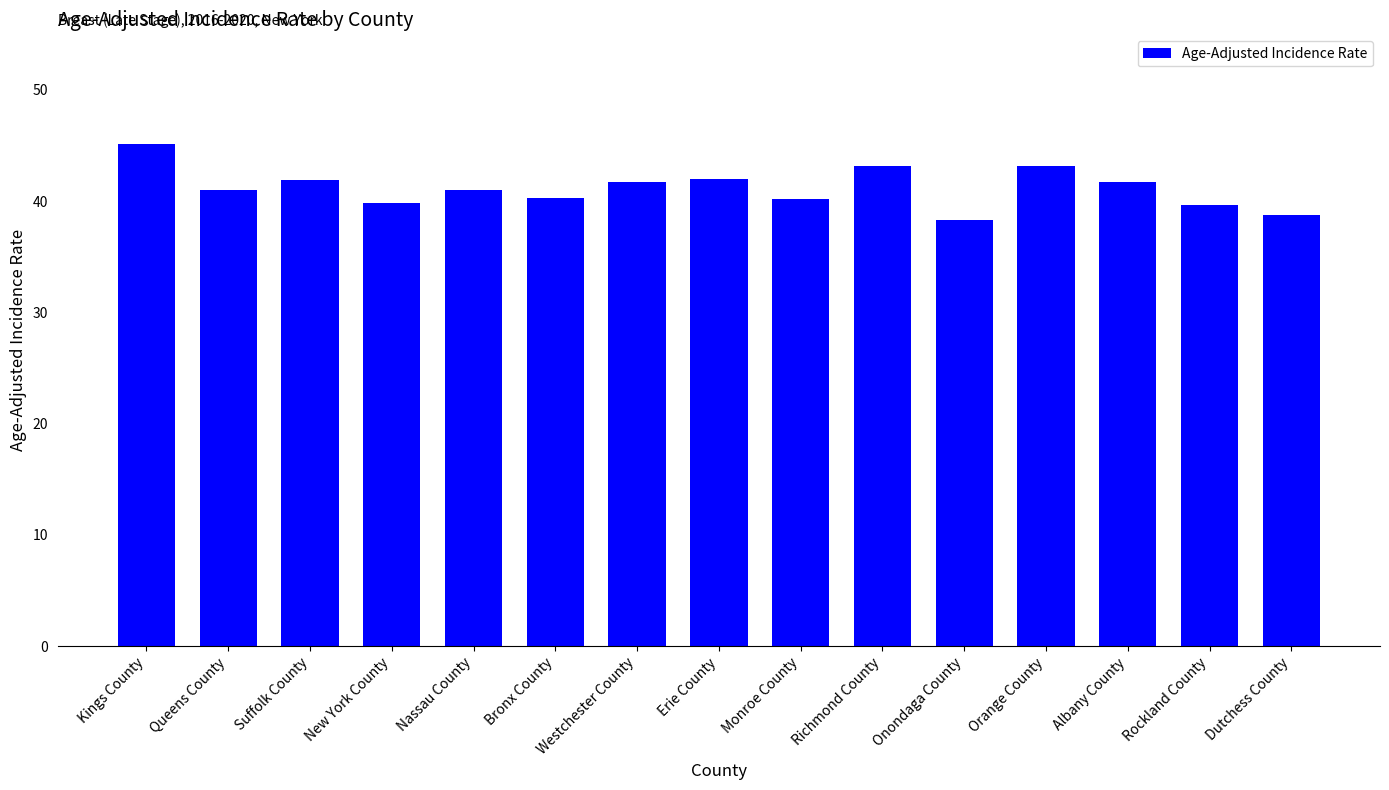

Which category has the lowest value across all series?

Onondaga County